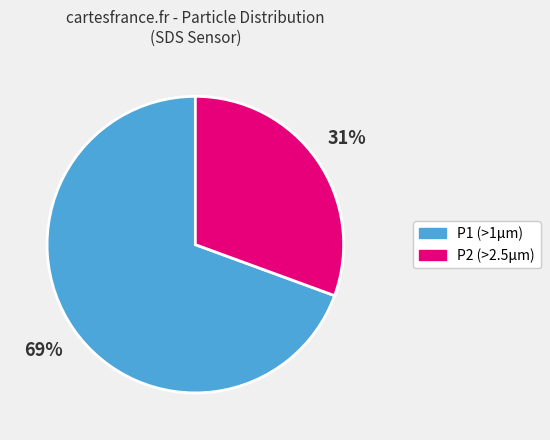

Is there a majority slice in this chart?

Yes